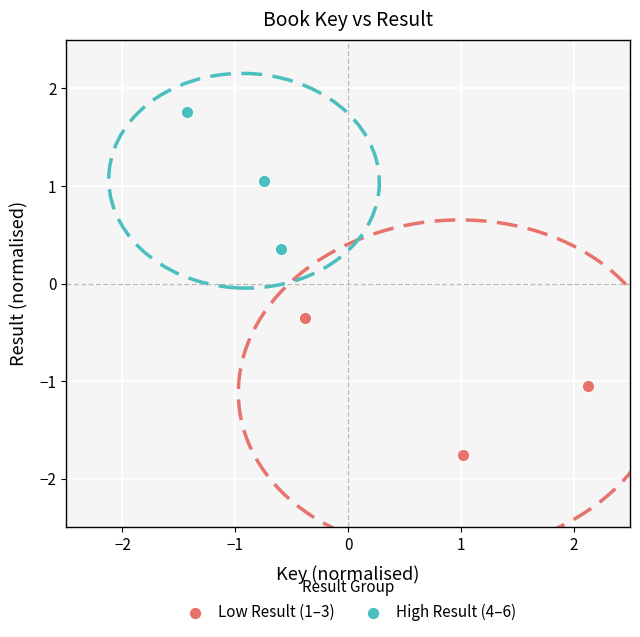

Which series contains the lowest Y value?

Low Result (1–3)